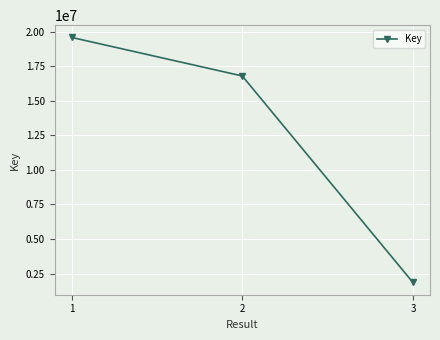

What is the smallest value displayed?

1851464